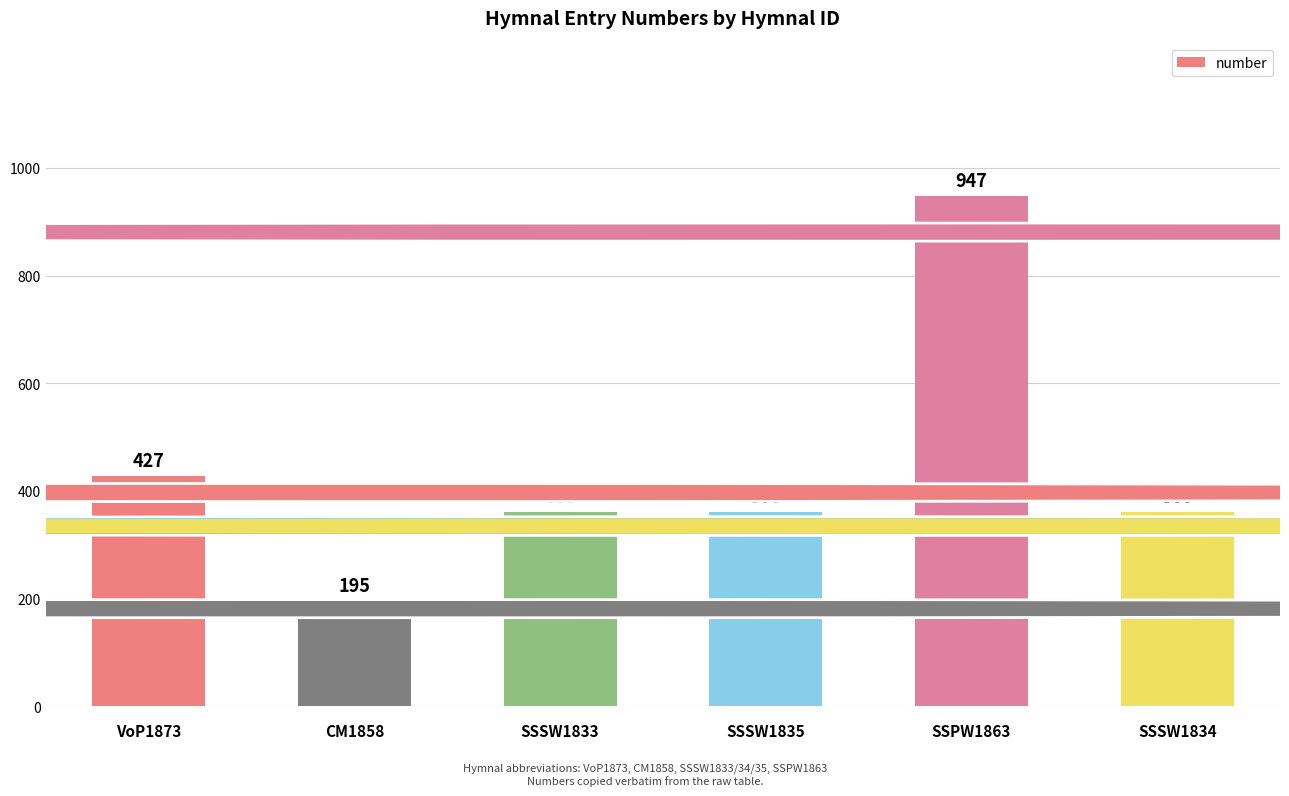

At which label does the data first exceed 360?

VoP1873